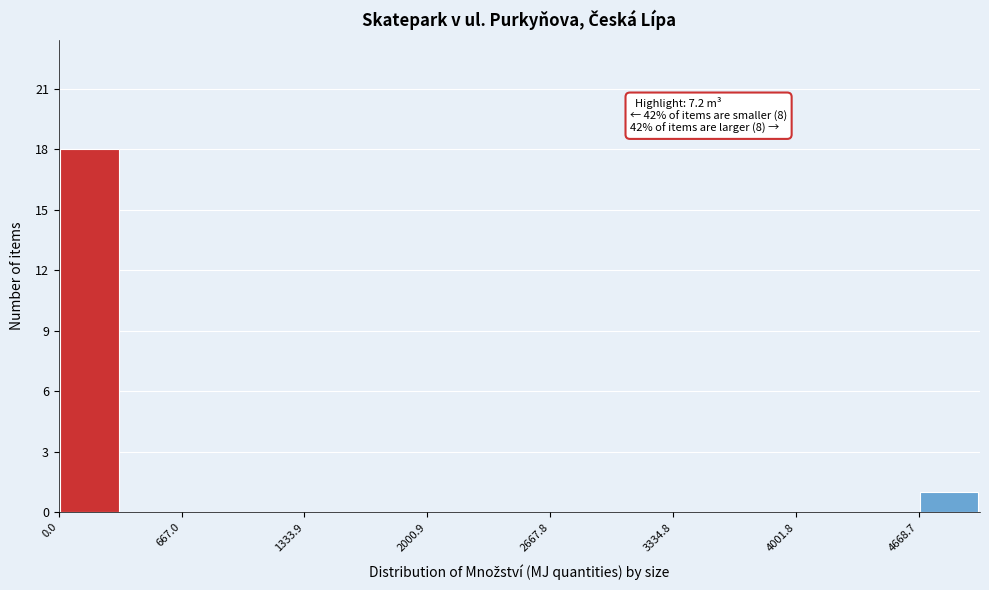

Read against the x-axis, roughly where is the centre of the tallest bar?

200